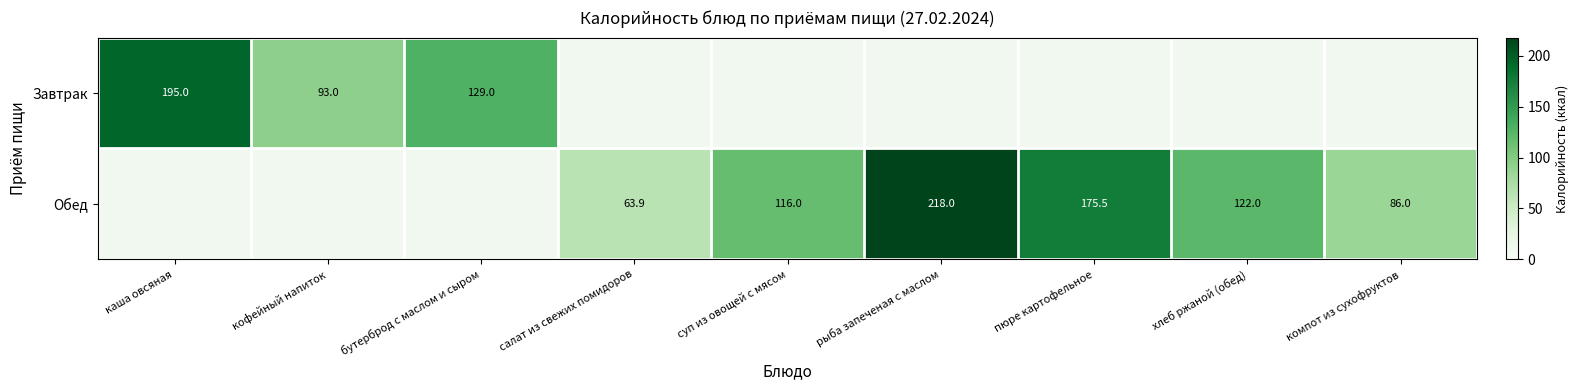

What is the difference between the Обед values at рыба запеченая с маслом and пюре картофельное?

42.5